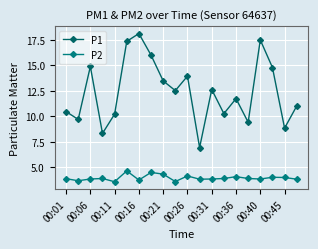

Is this an area chart (filled region under the line)?

No